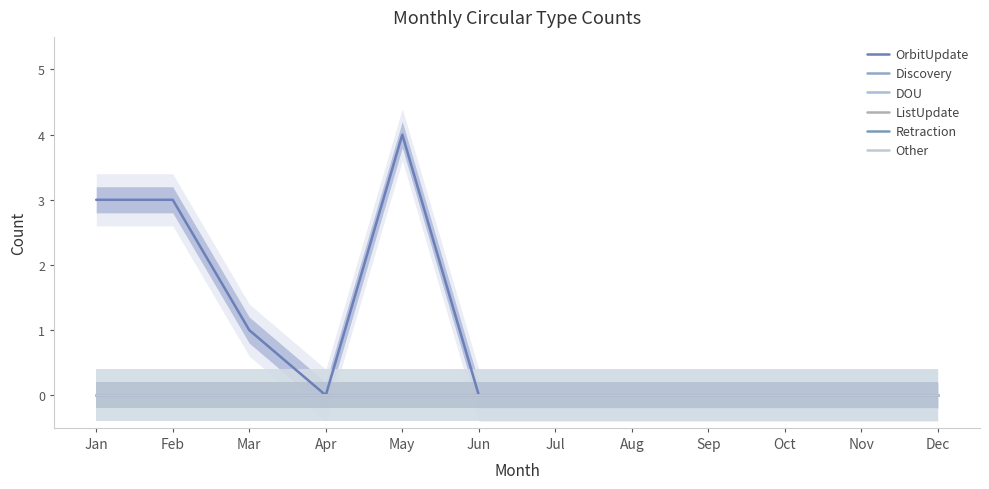

List the labels in order of ListUpdate value, largest first.

Jan, Feb, Mar, Apr, May, Jun, Jul, Aug, Sep, Oct, Nov, Dec